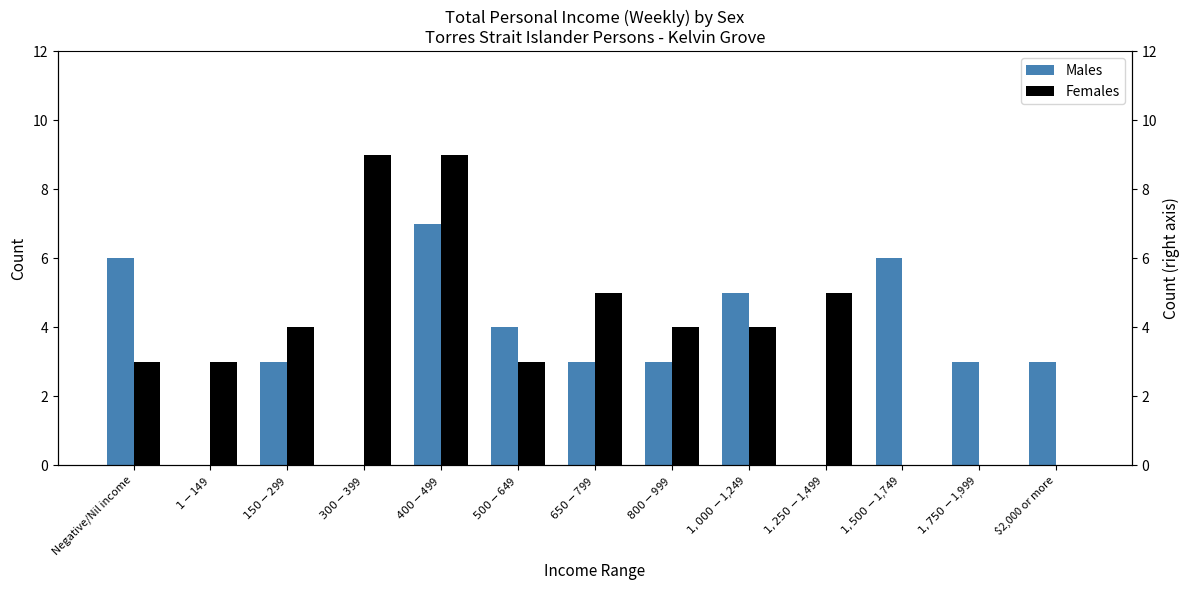

What is the label of the 4th bar from the left?

$300-$399